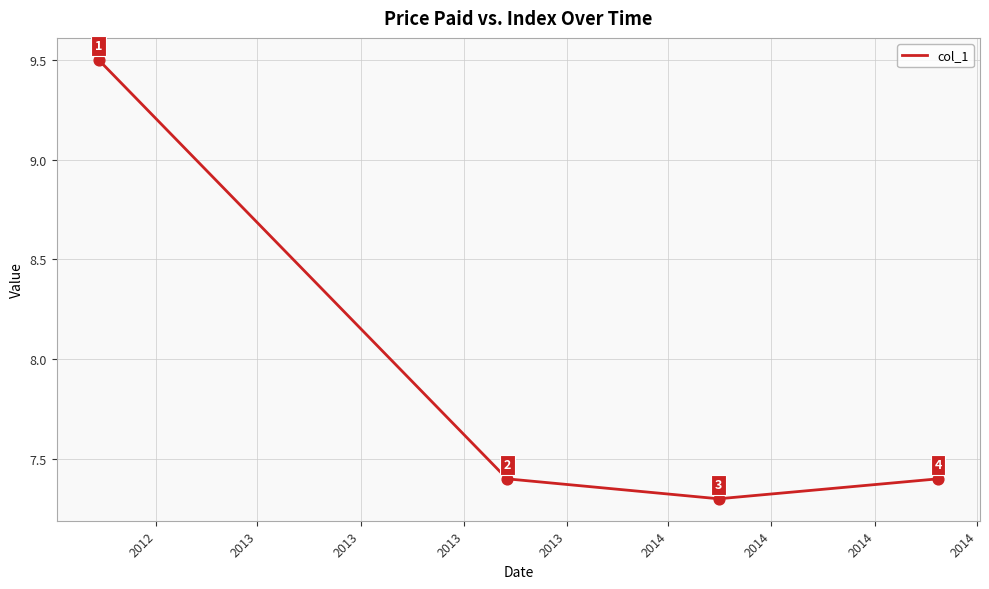

How many values are between 7 and 9?

3